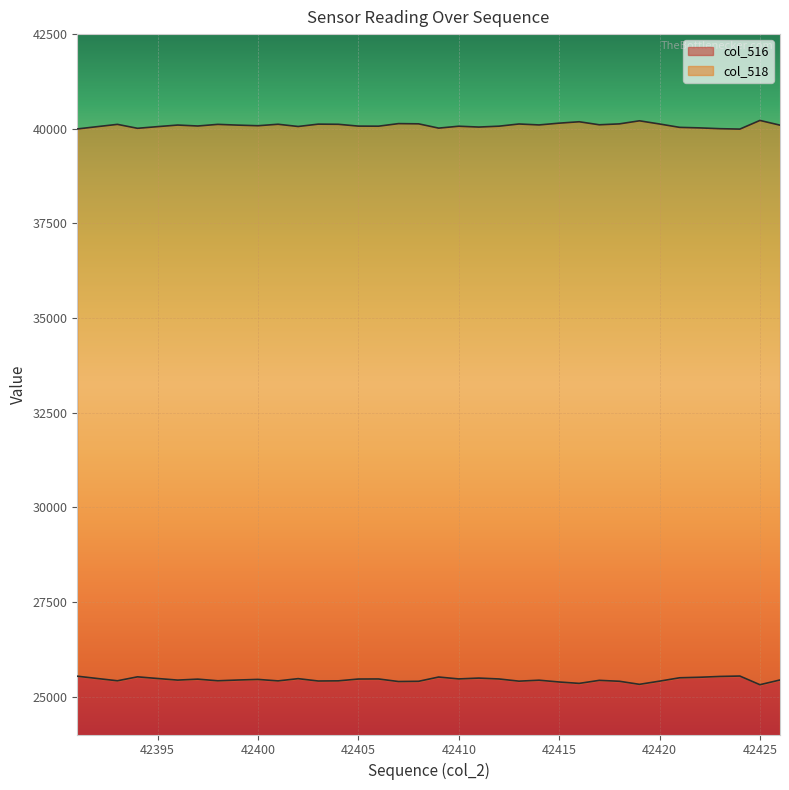

Which series has the largest range (max minus min)?

col_516